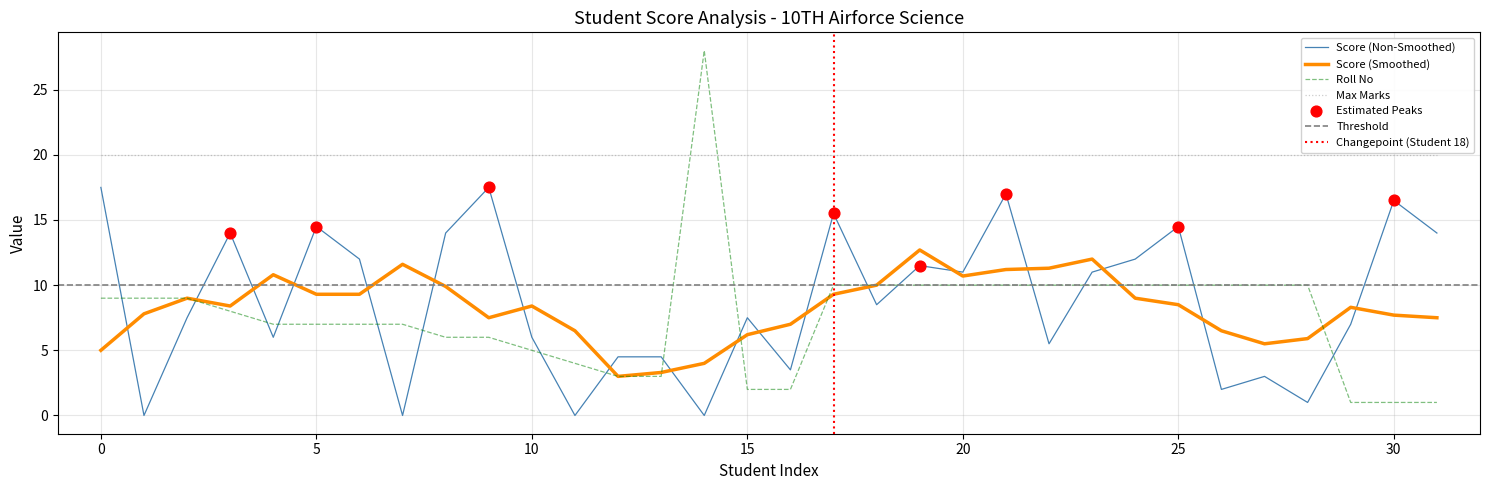

What is the total value across all series at Score?

16.5